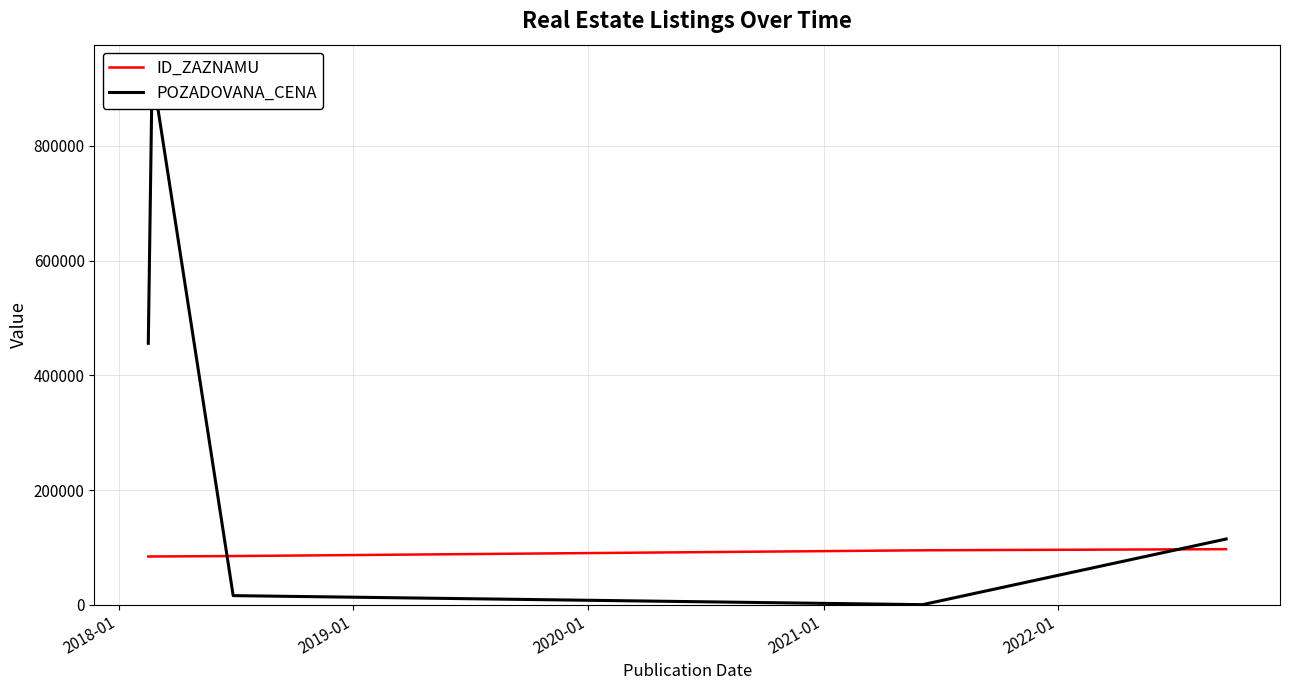

What is the value of the ID_ZAZNAMU point at the 3rd from the left?

84974